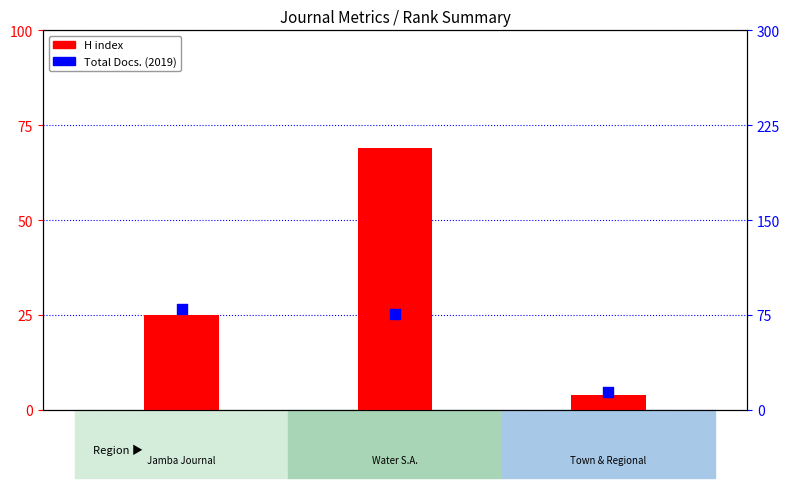

Which series has the largest total across all categories?

Total Docs. (2019)